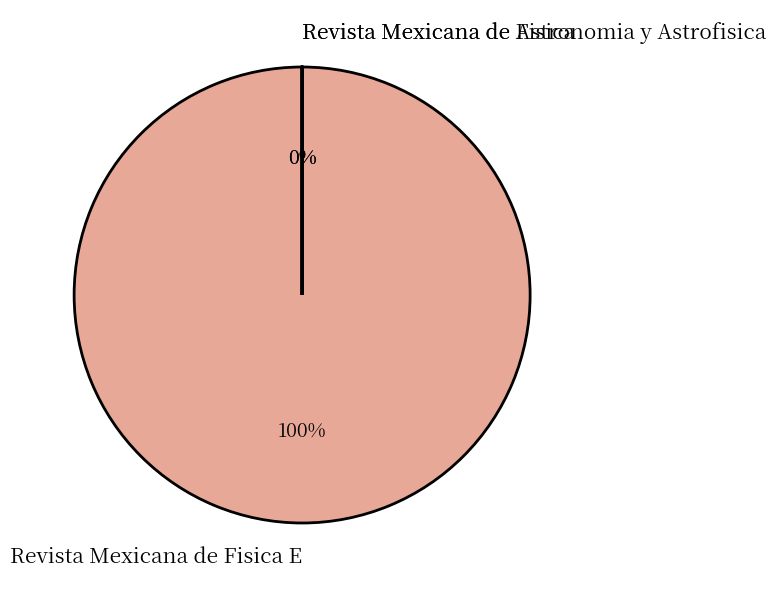

Is there any slice that represents more than half of the pie?

Yes